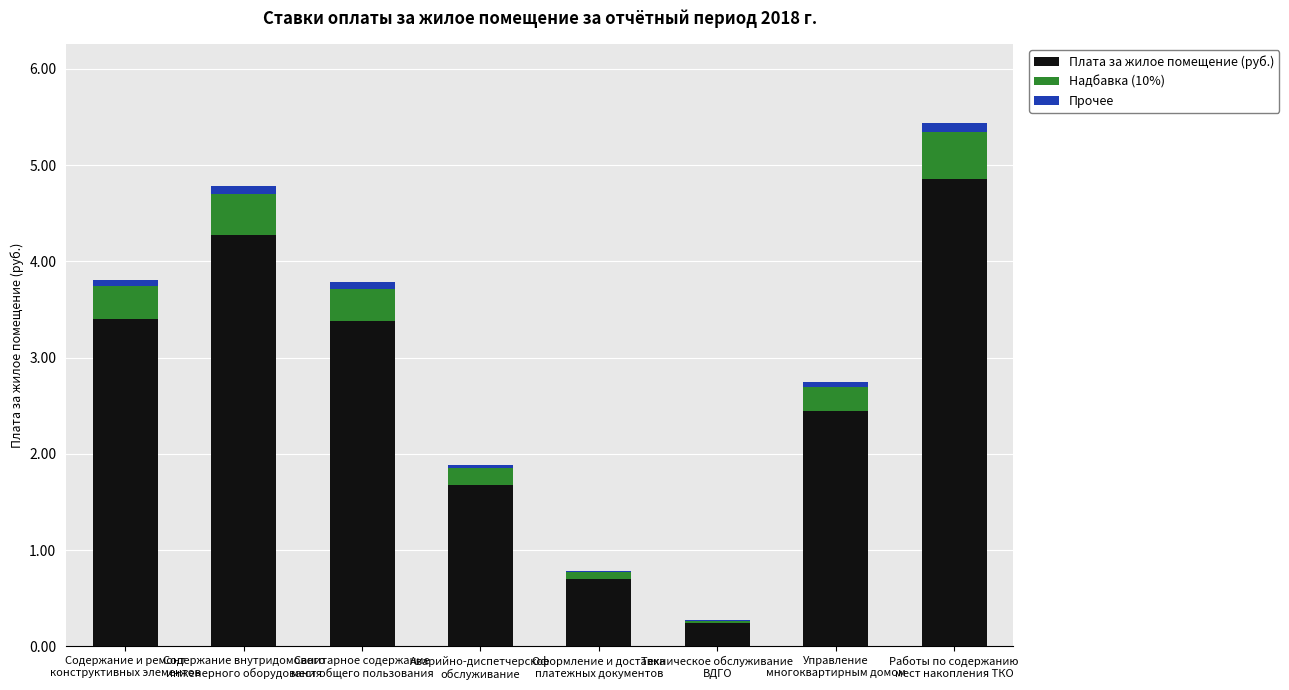

What is the maximum value for Плата за жилое помещение (руб.)?

4.9